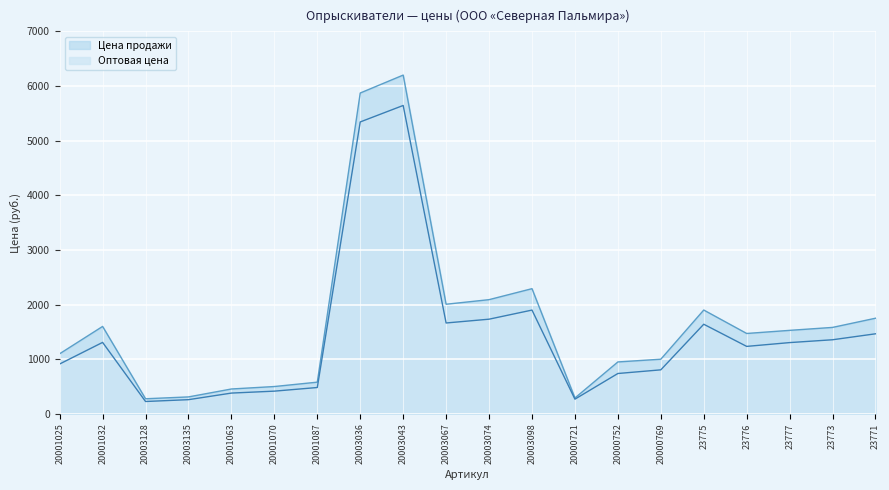

At which category is the sum across all series the highest?

20003043